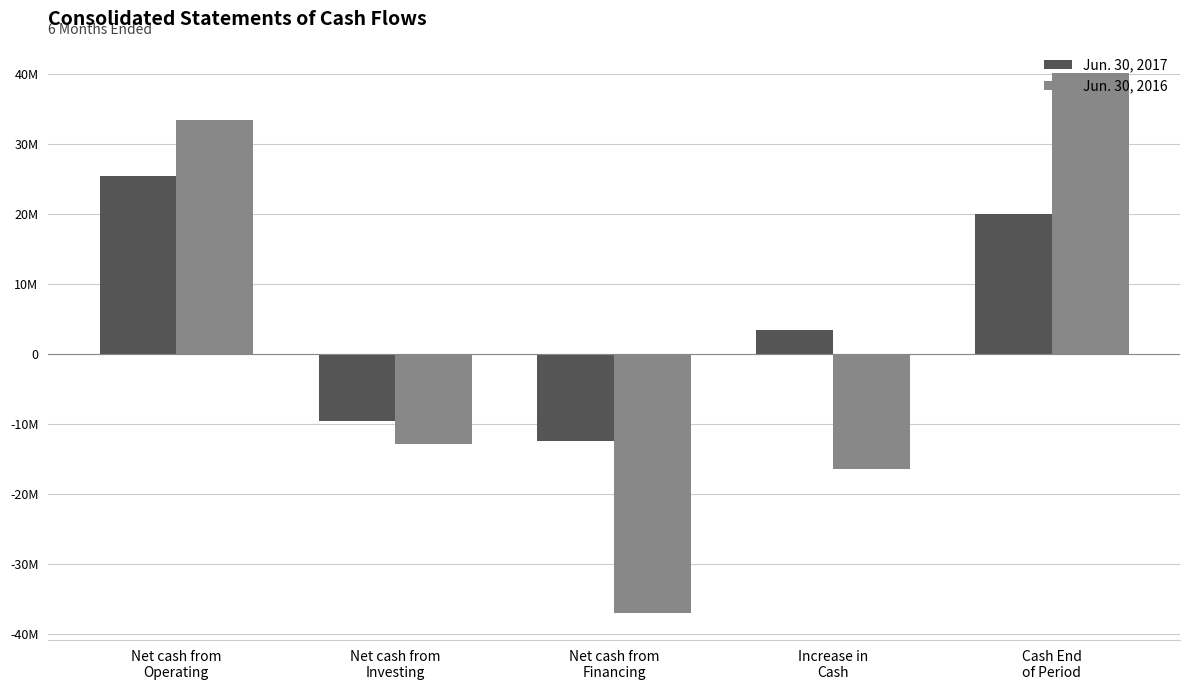

What are all the series names shown in the legend?

Jun. 30, 2017, Jun. 30, 2016